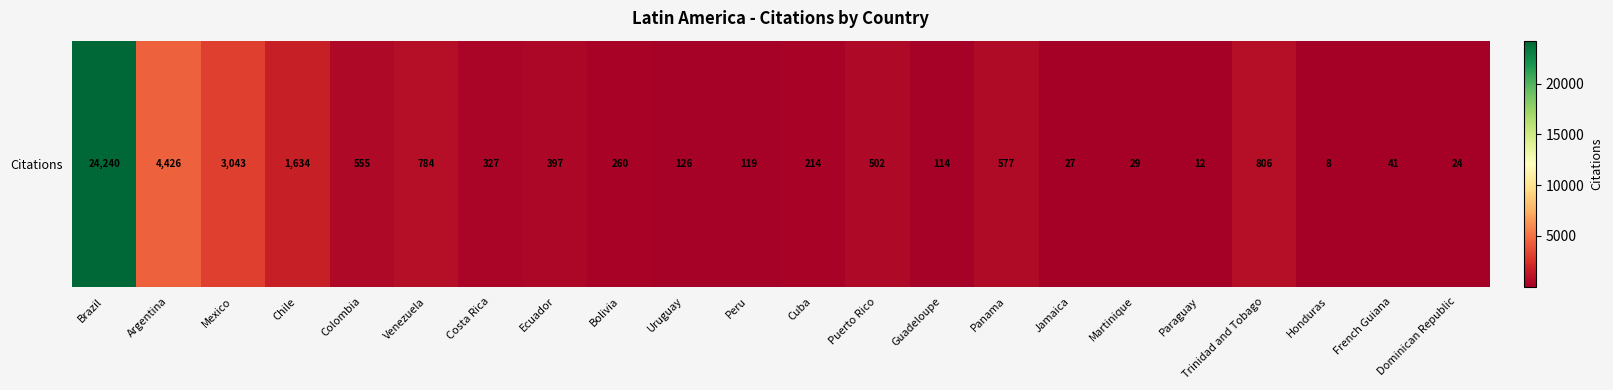

Rank the categories by value from lowest to highest.

Honduras, Paraguay, Dominican Republic, Jamaica, Martinique, French Guiana, Guadeloupe, Peru, Uruguay, Cuba, Bolivia, Costa Rica, Ecuador, Puerto Rico, Colombia, Panama, Venezuela, Trinidad and Tobago, Chile, Mexico, Argentina, Brazil